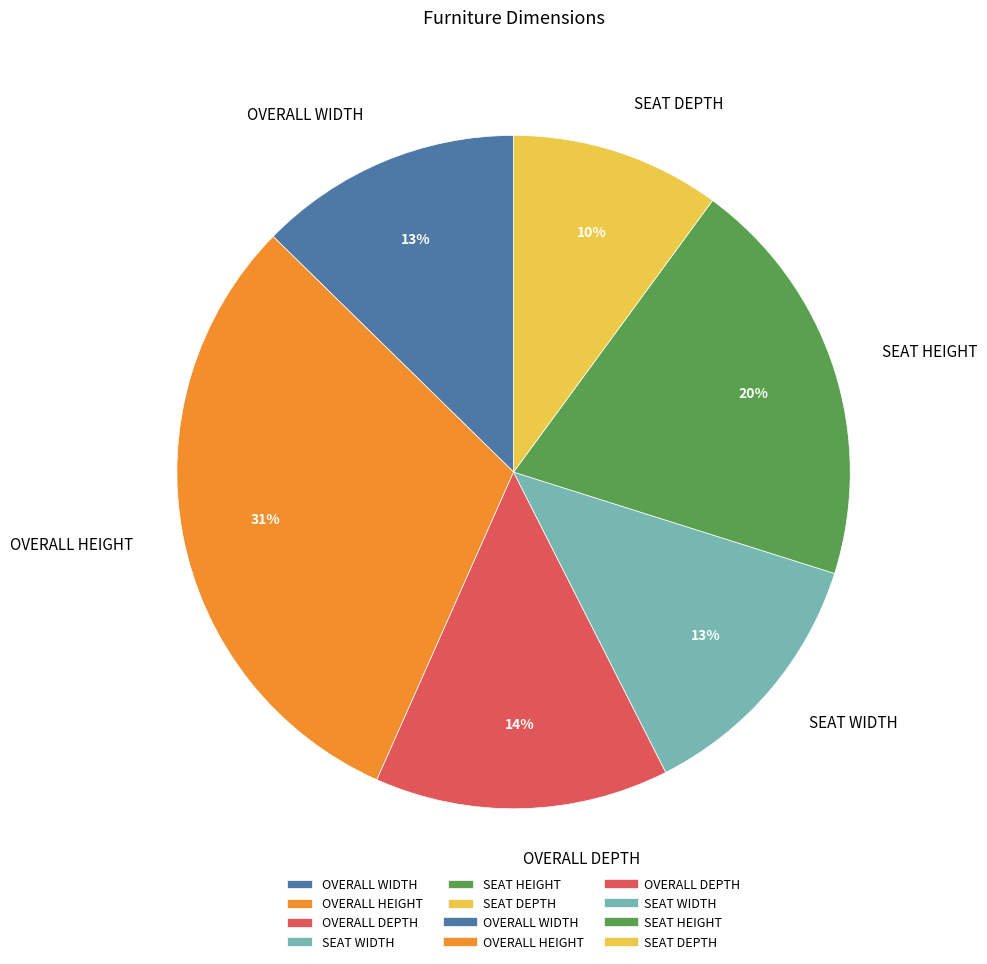

To the nearest percent, what portion does OVERALL HEIGHT represent?

31%